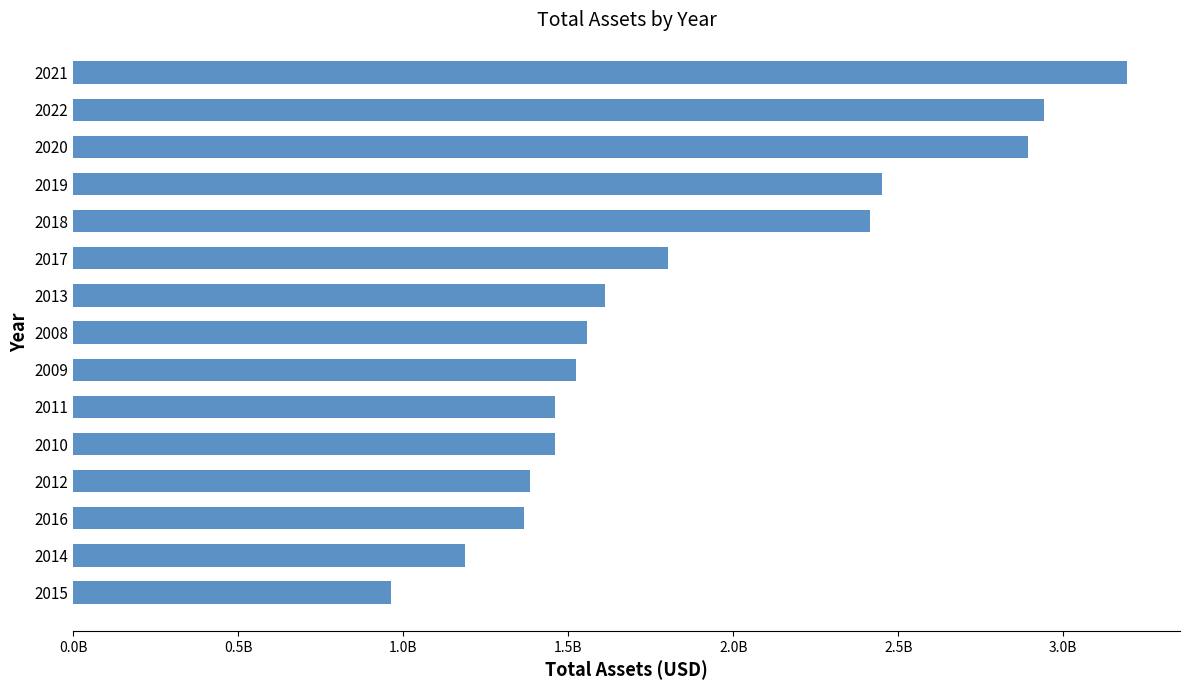

Does the chart contain any negative values?

No